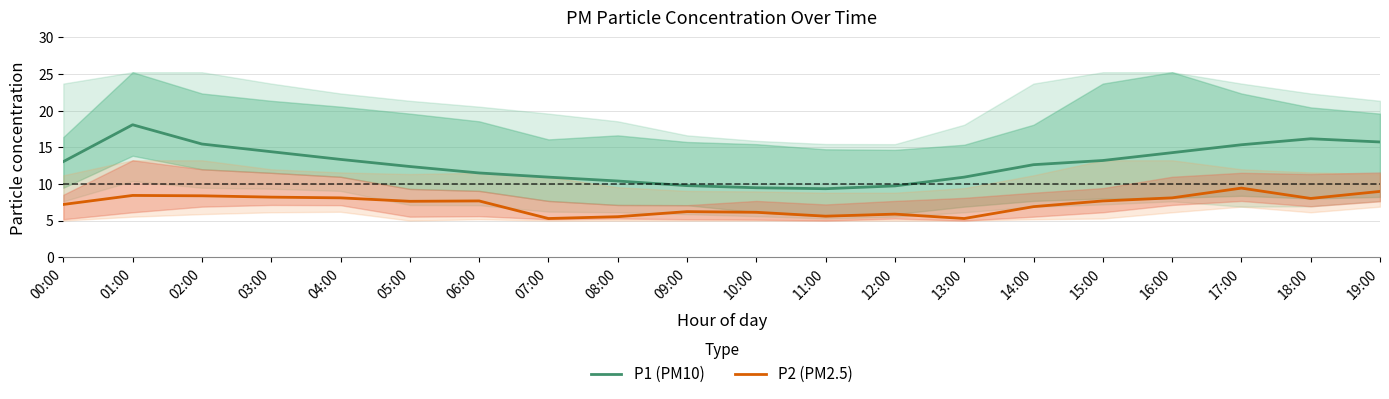

How many lines are shown in the chart?

2